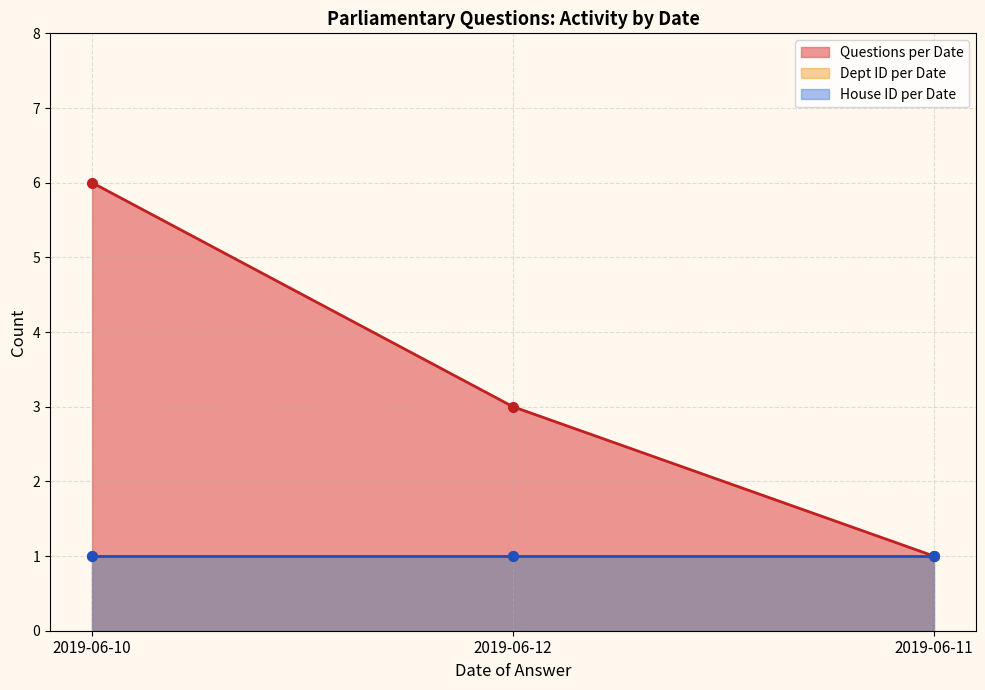

What are all the series names shown in the legend?

Questions per Date, Dept ID per Date, House ID per Date